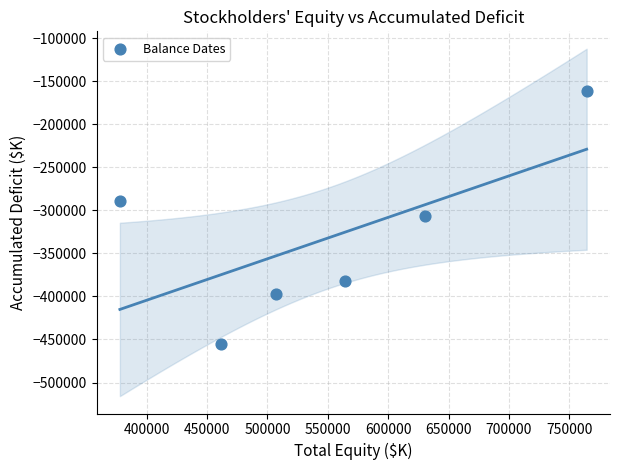

What is the average X value?

550842